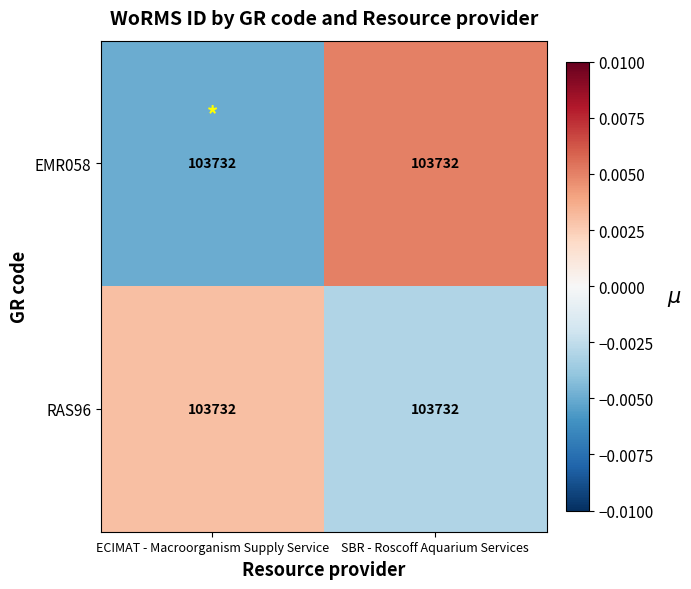

The value of EMR058 at ECIMAT - Macroorganism Supply Service is -0.0. True or false?

False